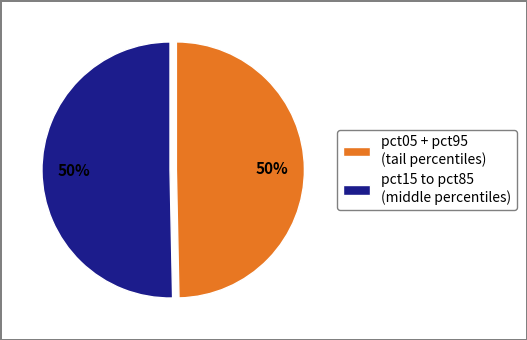

The pct05 + pct95 (tail percentiles) slice represents 50% of the pie. True or false?

True